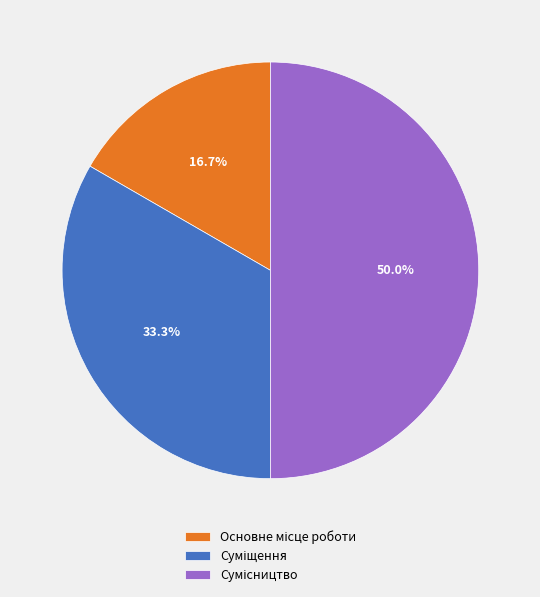

Count the number of slices in the pie.

3